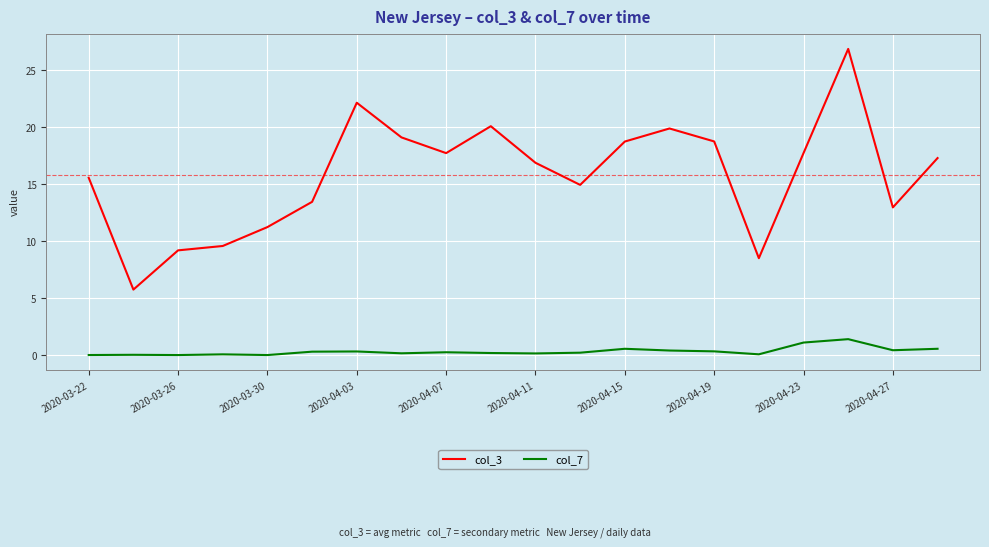

Which series has the widest spread of values?

col_3